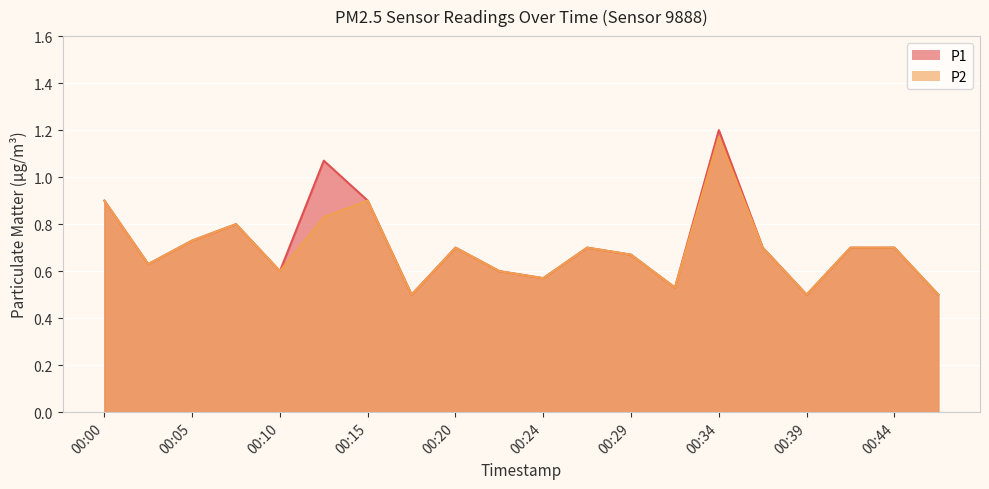

Rank the series at 00:05 from lowest to highest value.

P1, P2